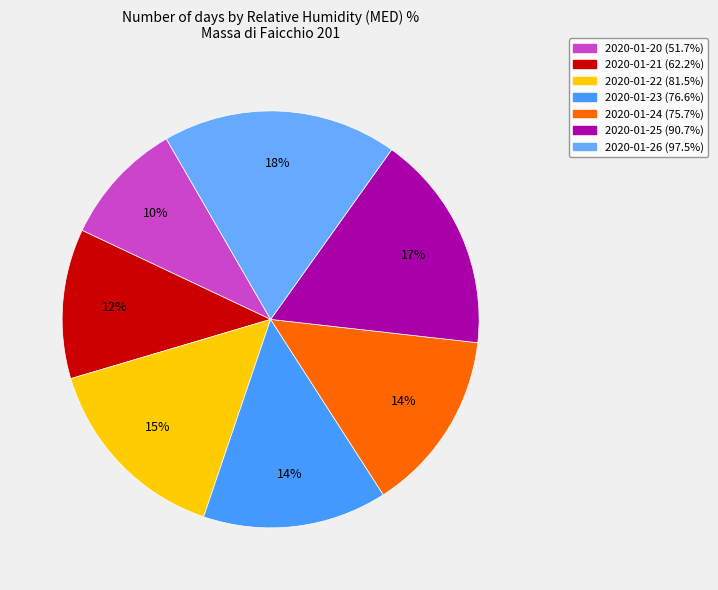

What is the largest slice in the pie chart?

2020-01-26